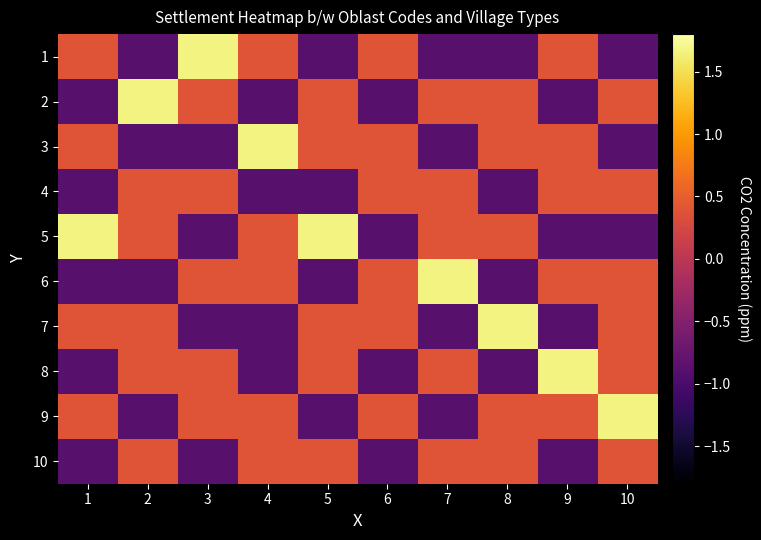

At 7, list the series in order from largest to smallest.

6, 2, 4, 5, 8, 10, 1, 3, 7, 9